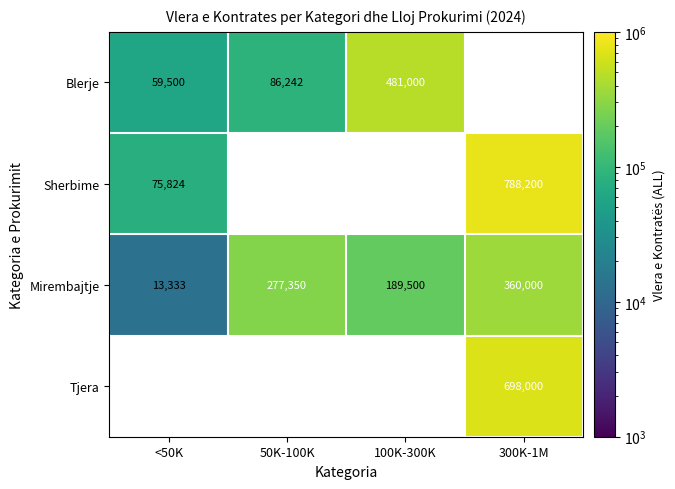

Is the value of Mirembajtje at 100K-300K greater than the value of Tjera at 300K-1M?

No